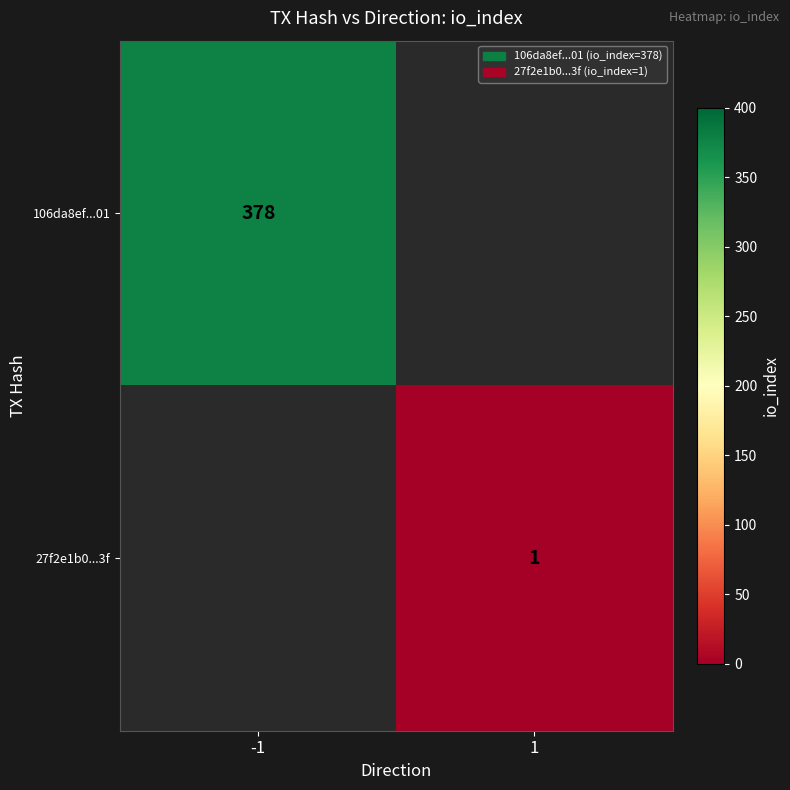

Is the value of 27f2e1b0...3f at 1 greater than the value of 106da8ef...01 at -1?

No